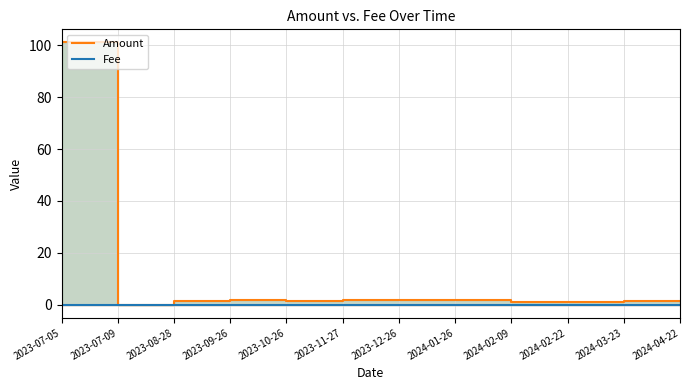

True or false: Fee and Amount cross at least once.

True